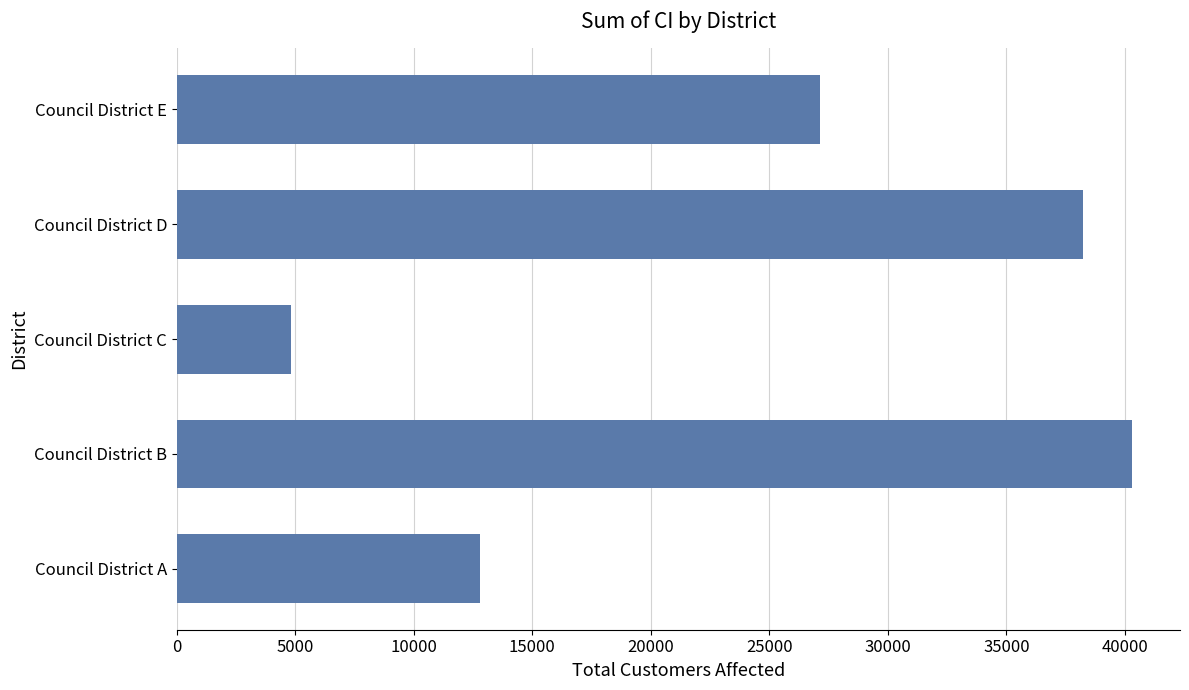

What is the minimum value shown in the chart?

4835